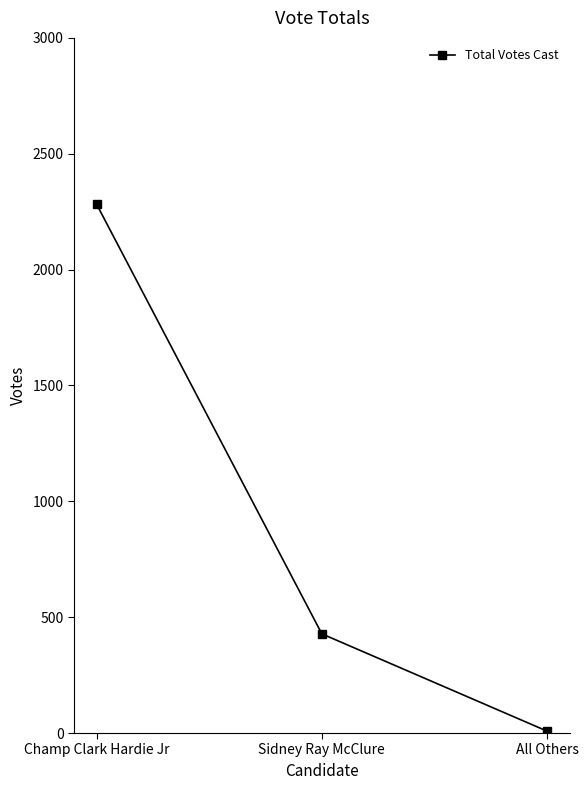

What is the maximum value shown in the chart?

2283